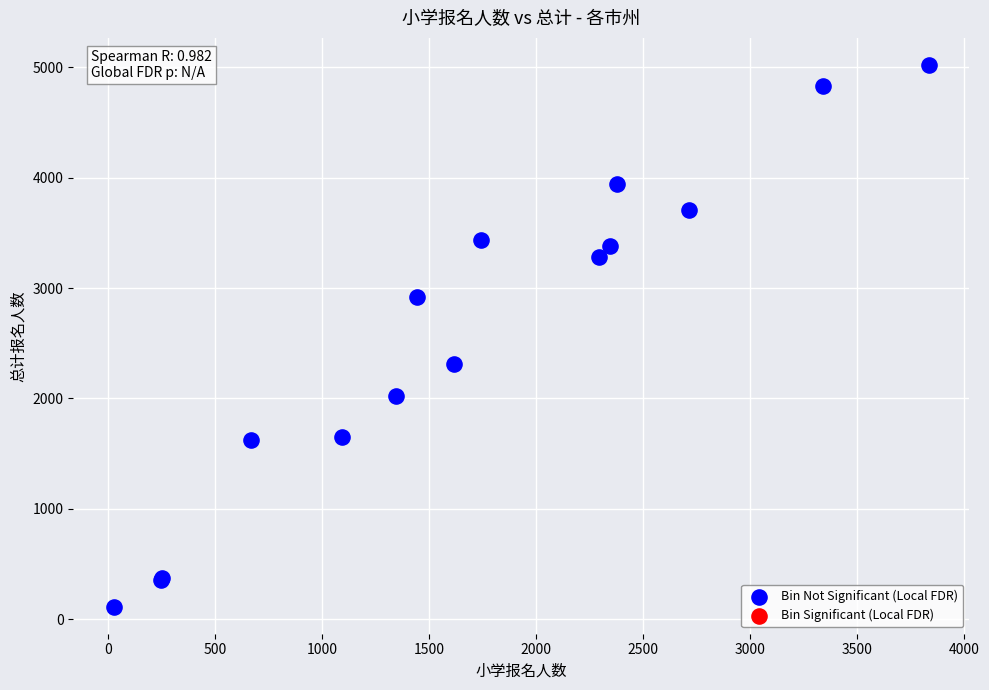

What Y value in the scatter plot is closest to 2567?

2314